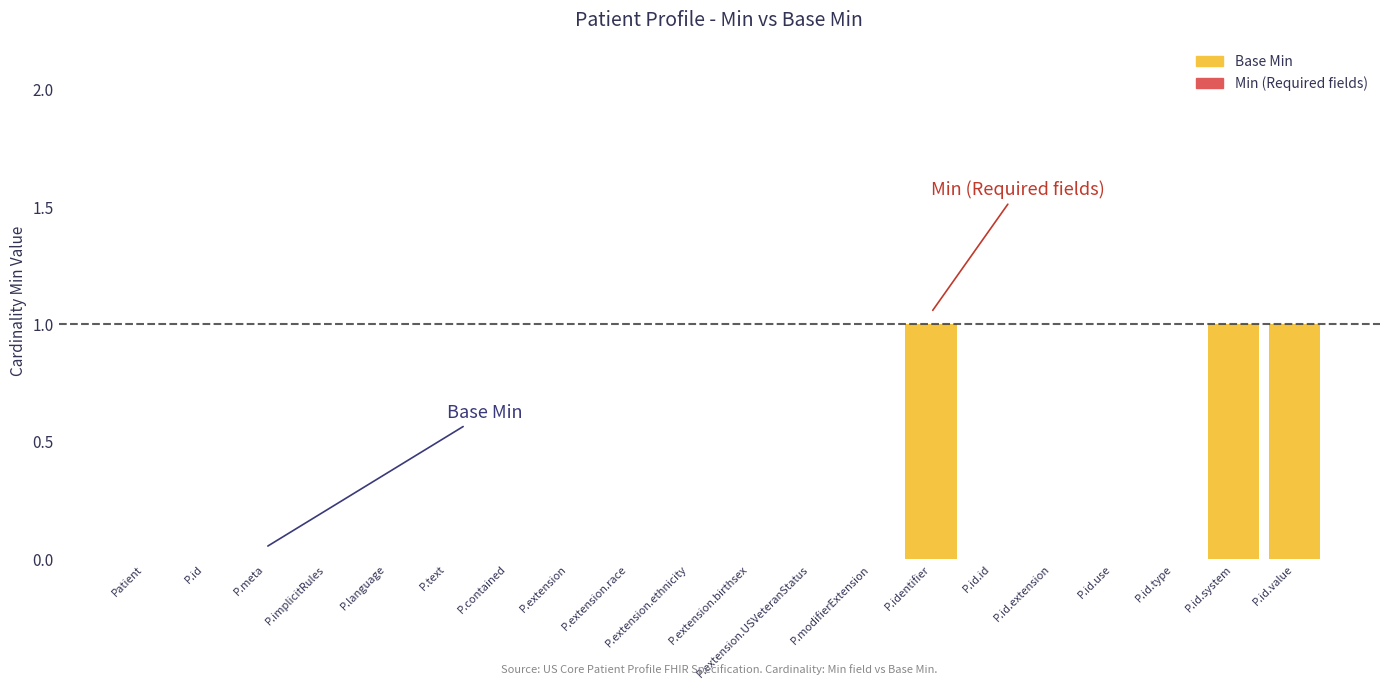

Count the number of categories in the chart.

20